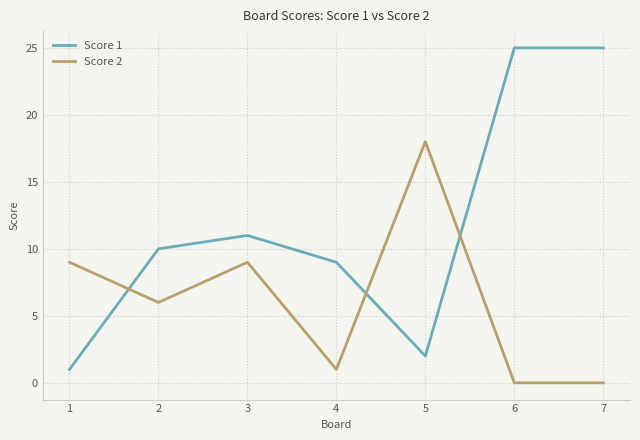

What is the spread (max minus min) of values at 4?

8